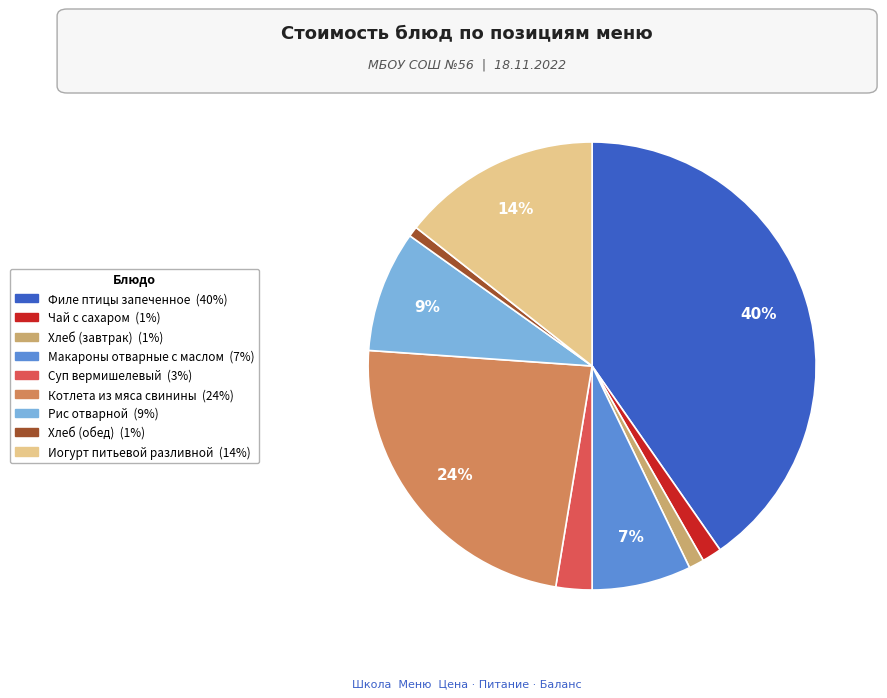

To the nearest percent, what is the average slice percentage?

11%